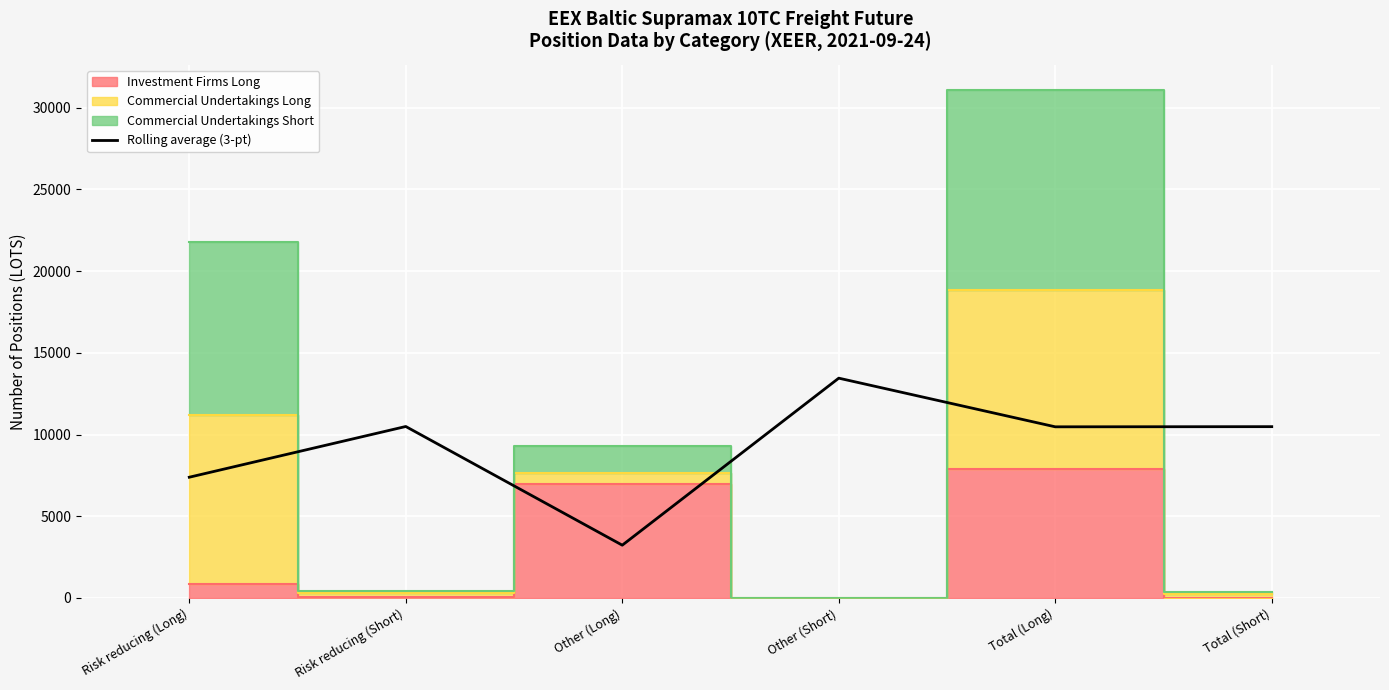

List the labels in order of value, smallest first.

Other (Long), Risk reducing (Long), Total (Long), Total (Short), Risk reducing (Short), Other (Short)